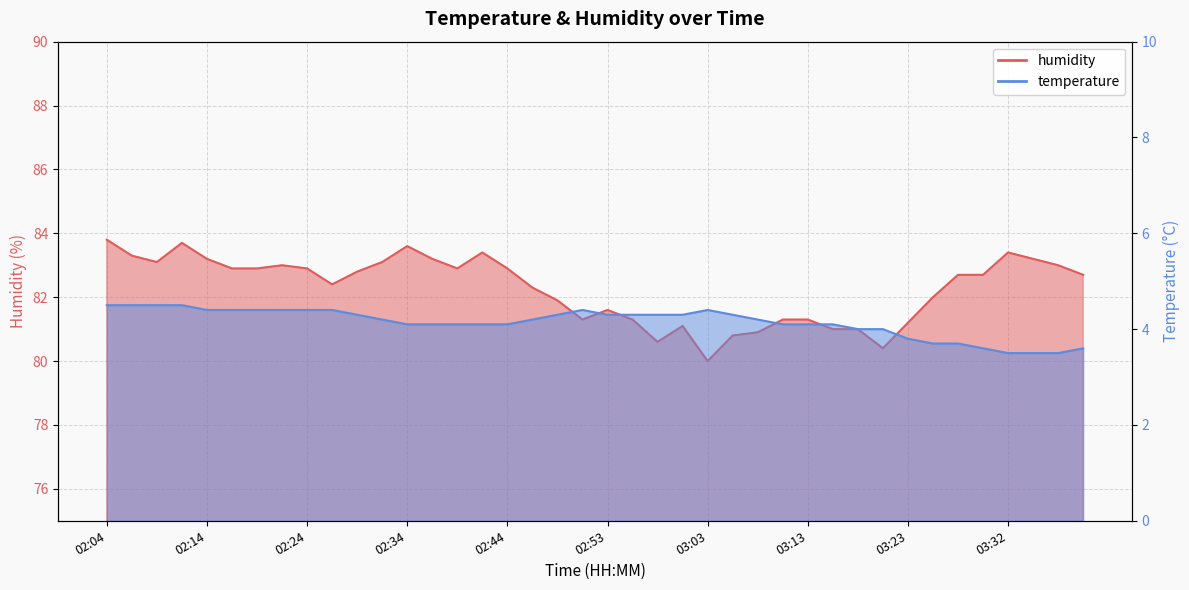

True or false: temperature and humidity cross at least once.

False